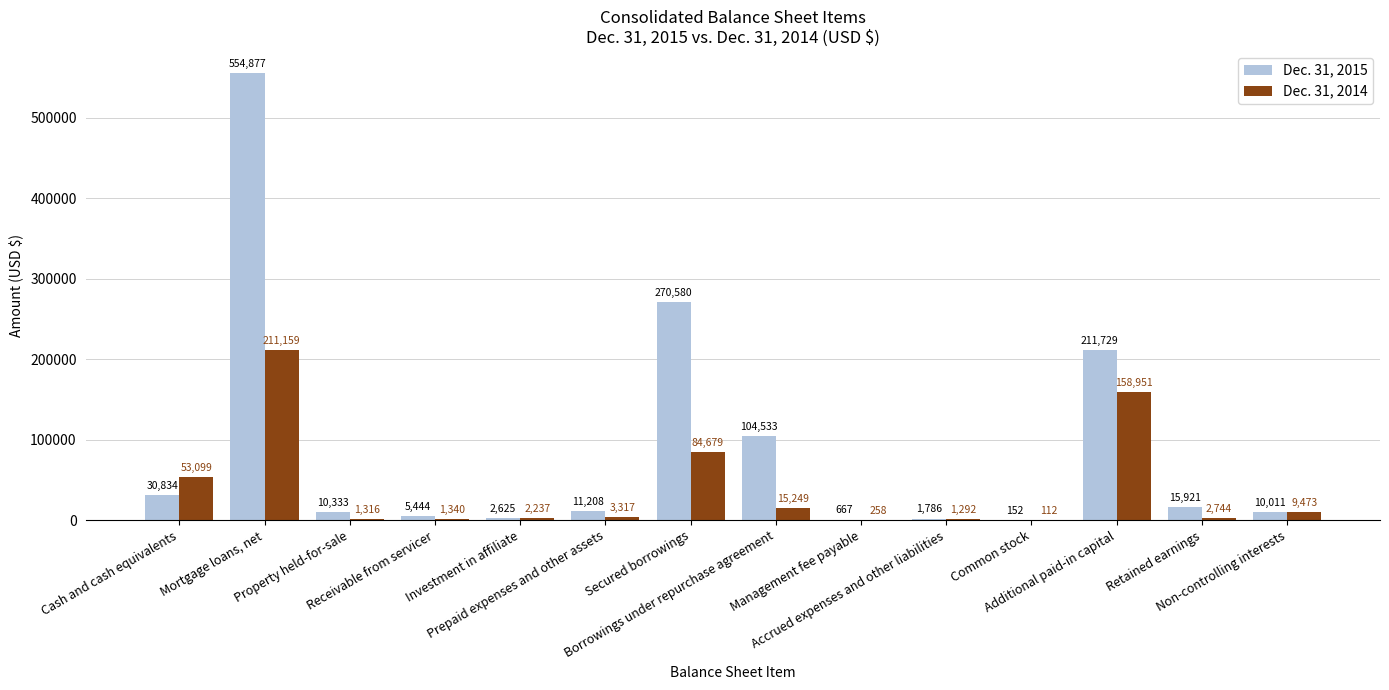

Are the bars horizontal?

No